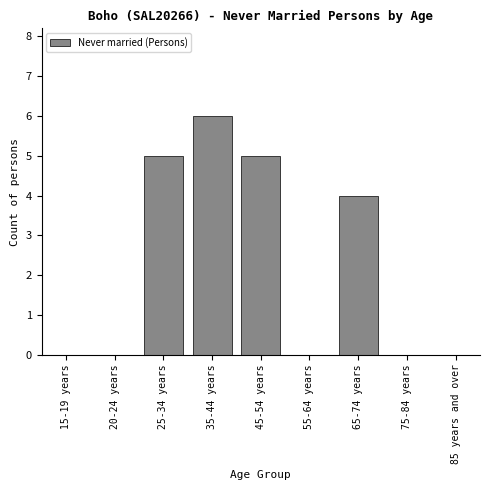

Reading left to right, what are all the values shown in this chart?

15-19 years=0	20-24 years=0	25-34 years=5	35-44 years=6	45-54 years=5	55-64 years=0	65-74 years=4	75-84 years=0	85 years and over=0